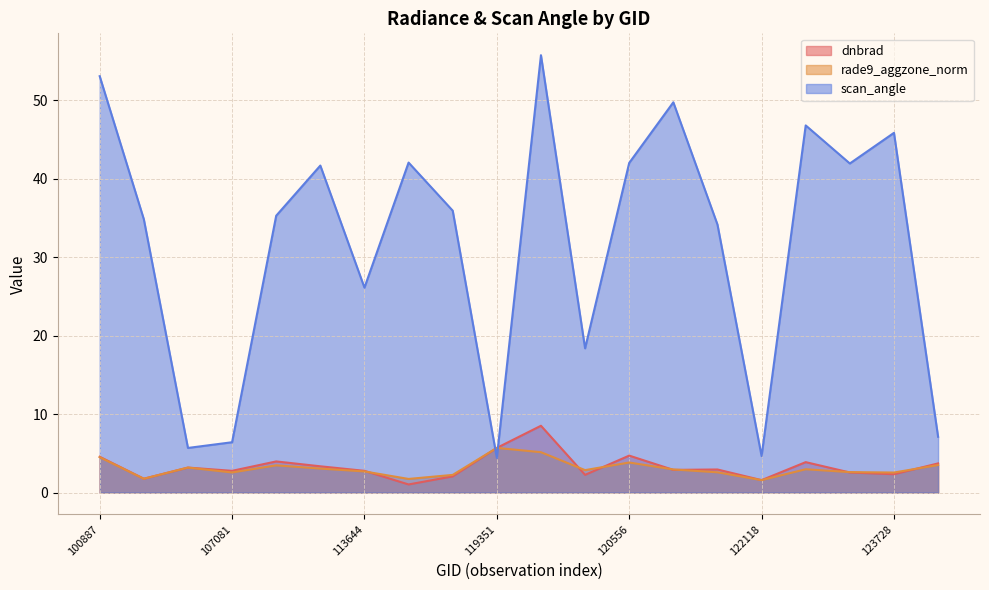

Where do scan_angle and dnbrad first cross each other?

115848 and 119351